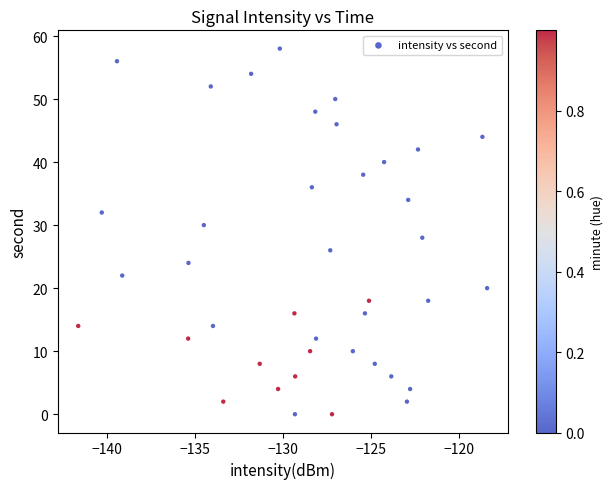

What is the range of Y values (max minus min)?

58